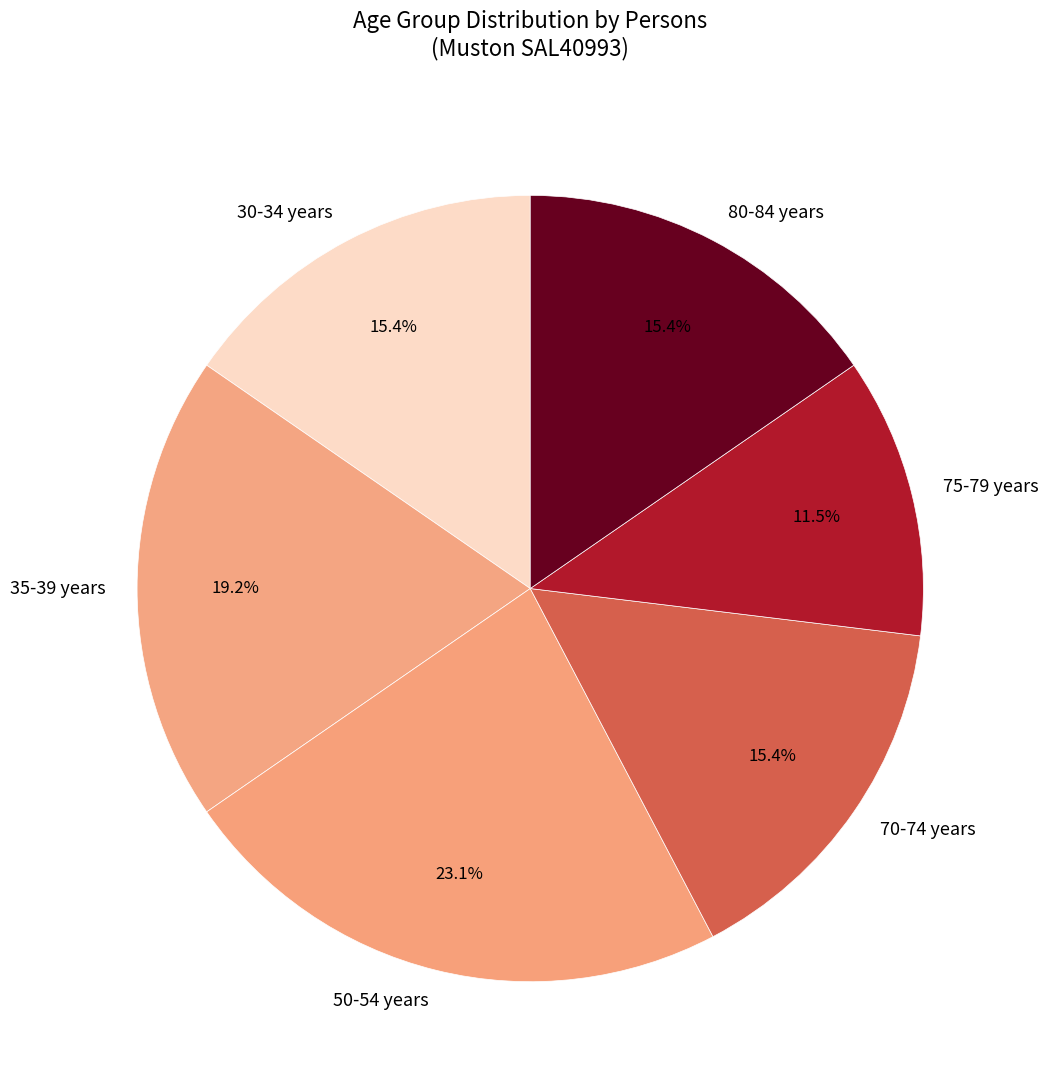

Count the number of slices in the pie.

6